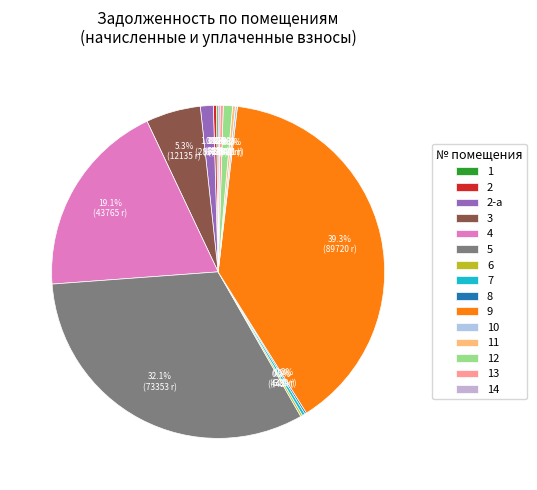

The 8 slice represents 0% of the pie. True or false?

True